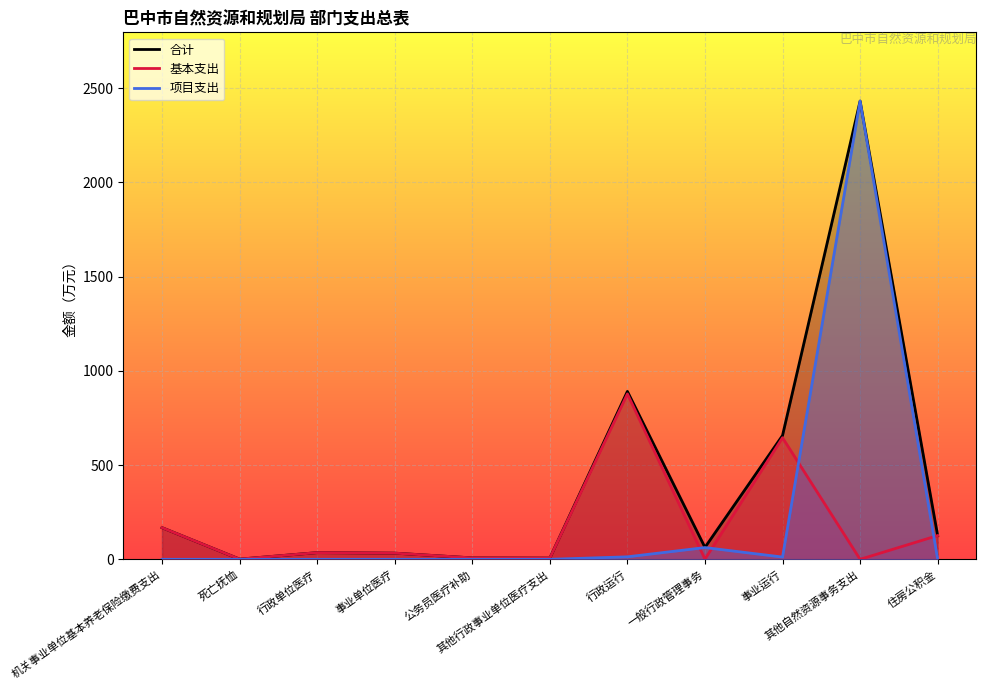

Rank the series at 事业单位医疗 from lowest to highest value.

项目支出, 合计, 基本支出